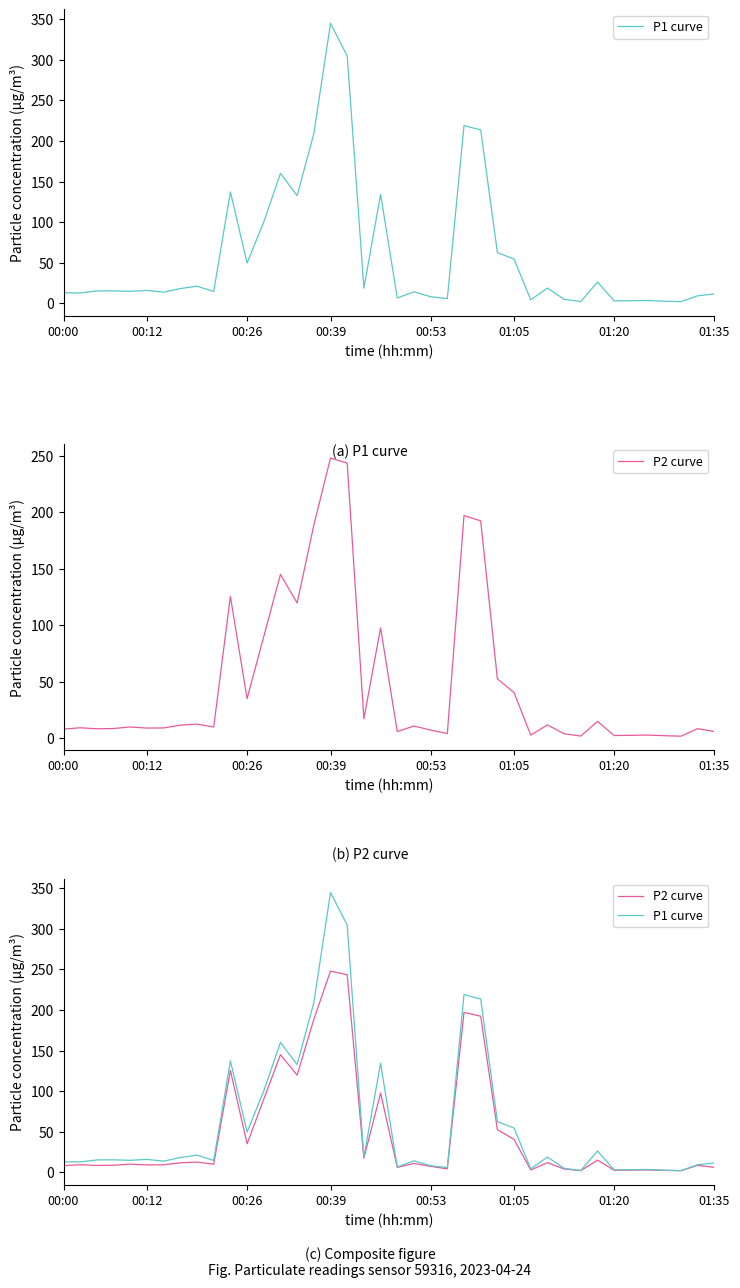

What is the greatest value displayed?

344.7